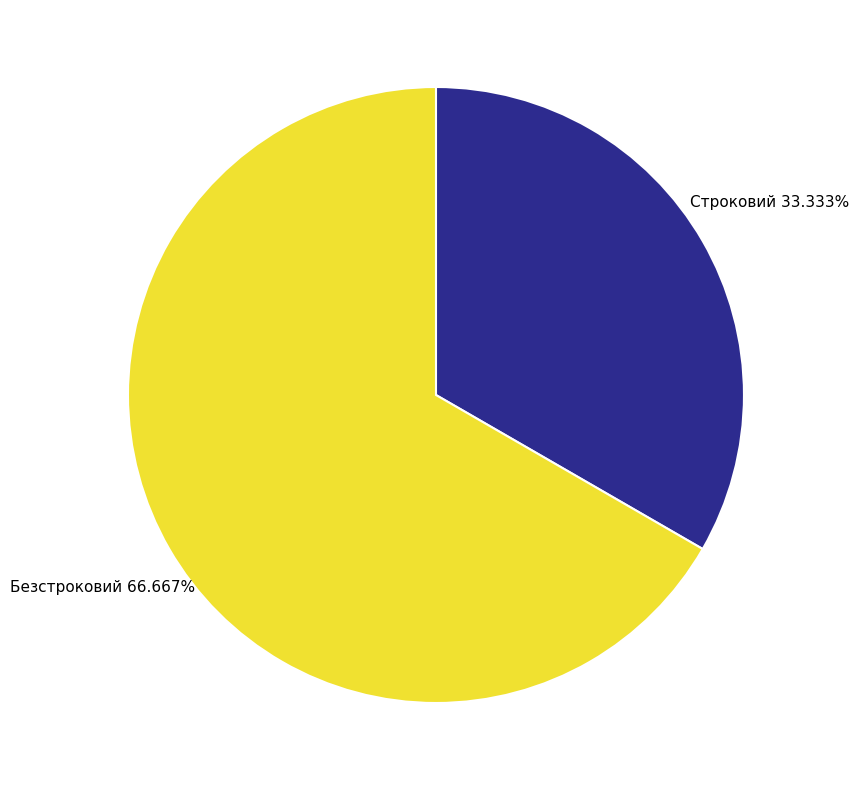

What portion of the pie excludes Безстроковий?

33.3%